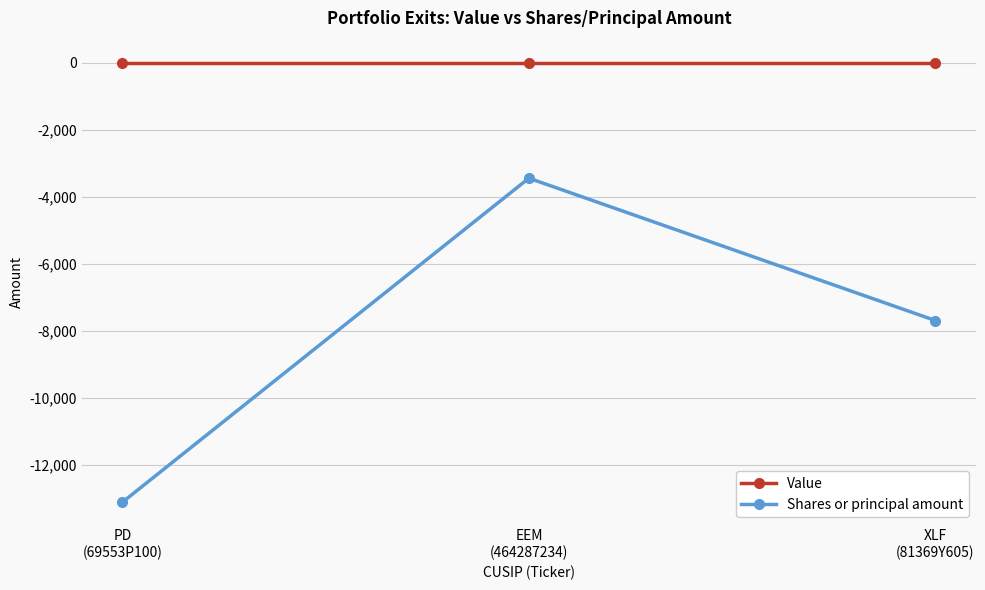

What is the total value across all series at XLF
(81369Y605)?

-7700